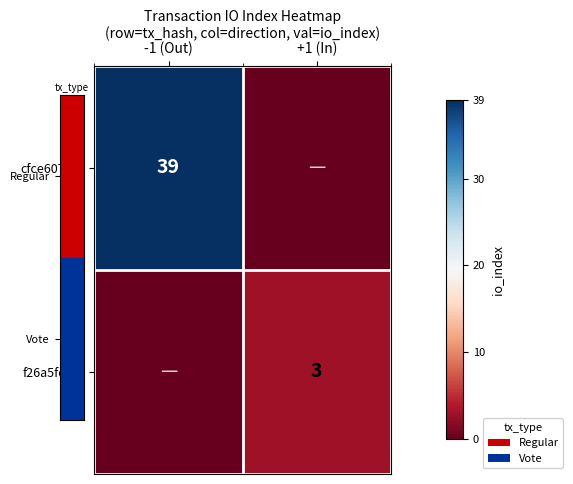

The value of f26a5fc0… at +1 (In) is 3. True or false?

True